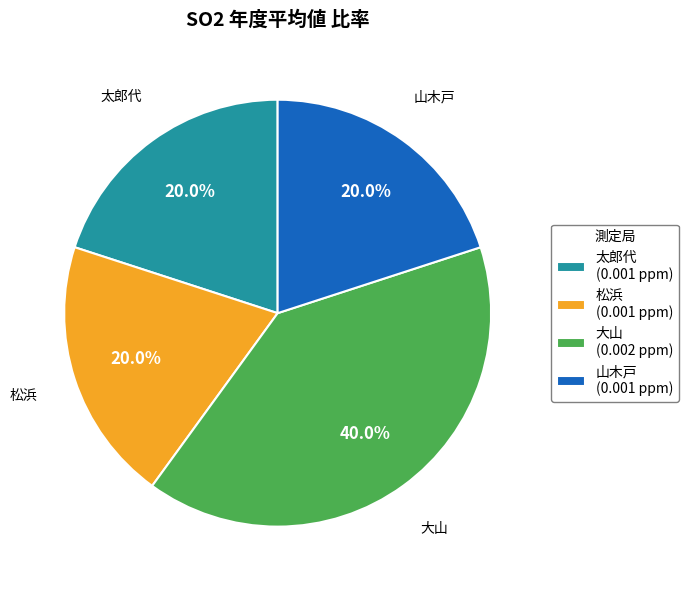

Which has a higher value, 大山 or 太郎代?

大山